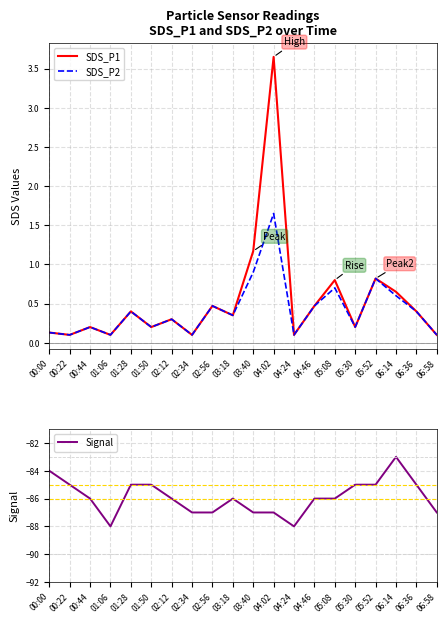

How many lines are shown in the chart?

3